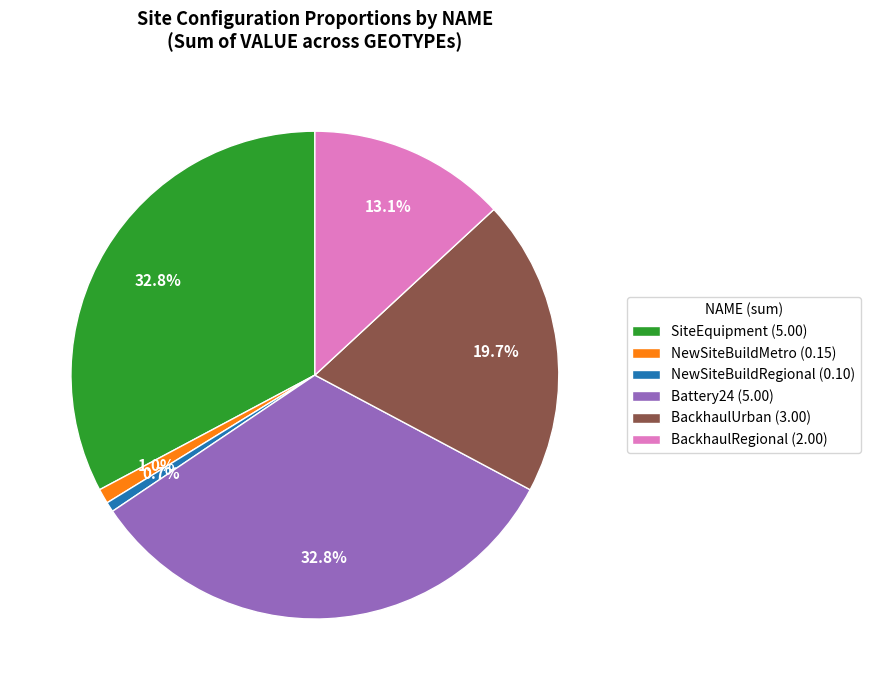

Which has a higher value, SiteEquipment (5.00) or BackhaulRegional (2.00)?

SiteEquipment (5.00)